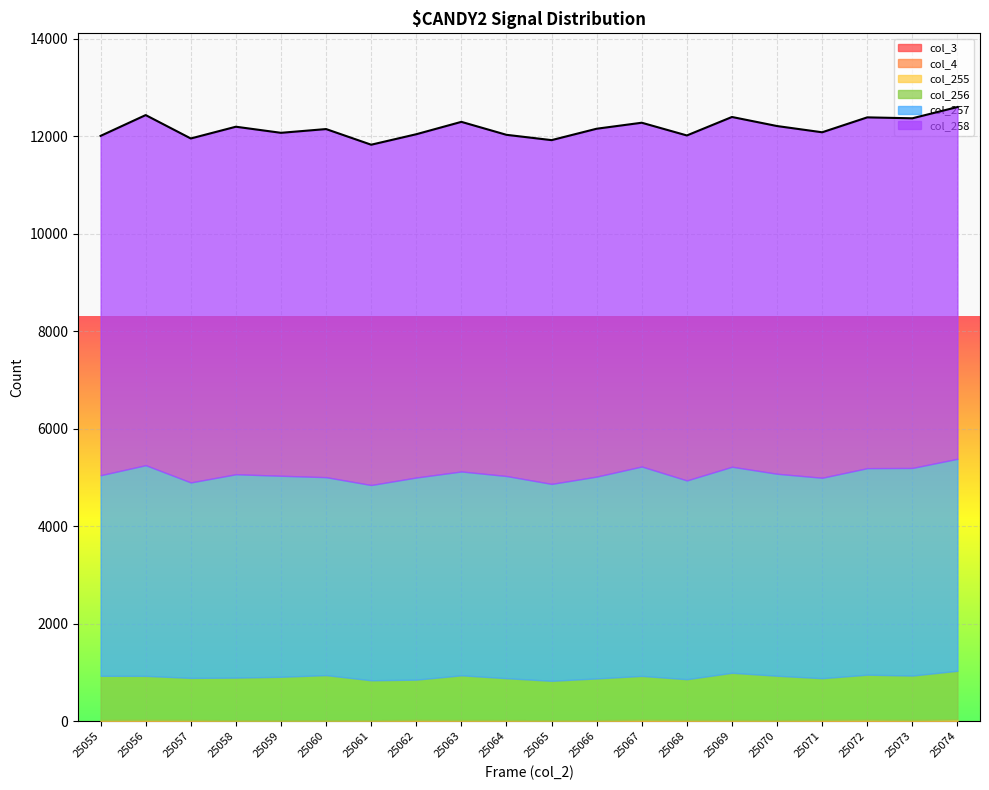

How many lines are shown in the chart?

6